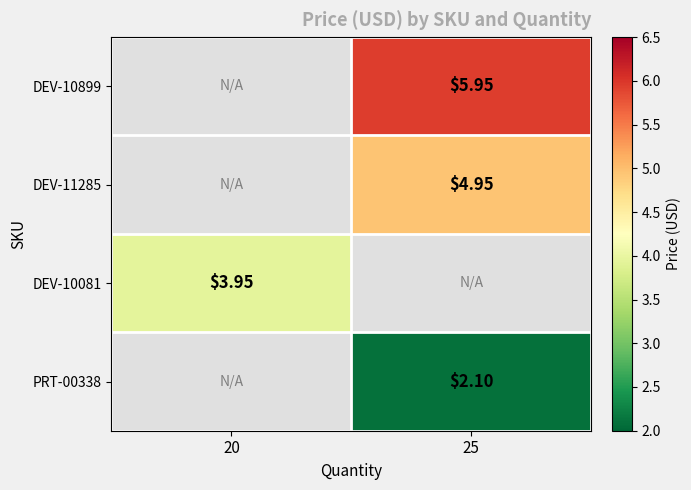

Which has a higher value, 20 or 25?

25